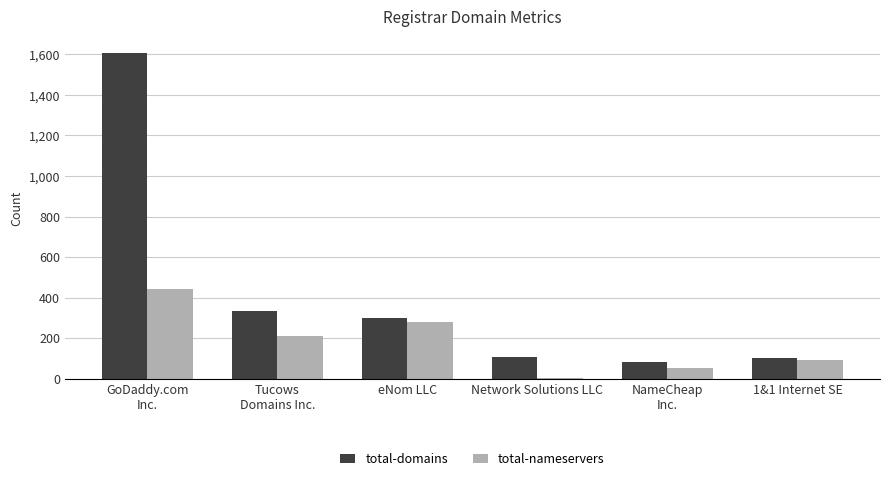

What is the greatest value displayed?

1607